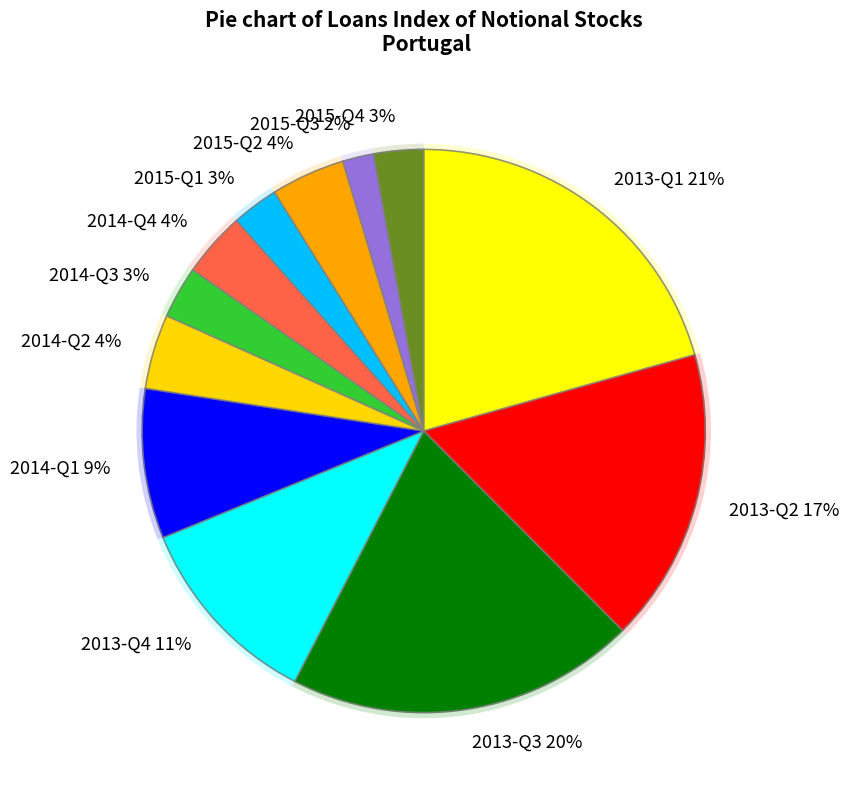

Which slice is the largest?

2013-Q1